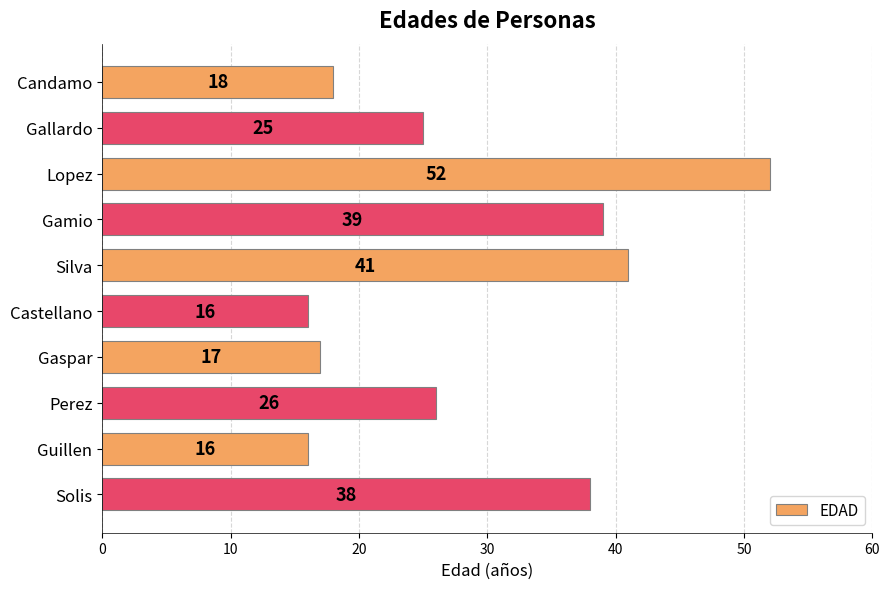

What is the label of the 8th bar from the bottom?

Lopez